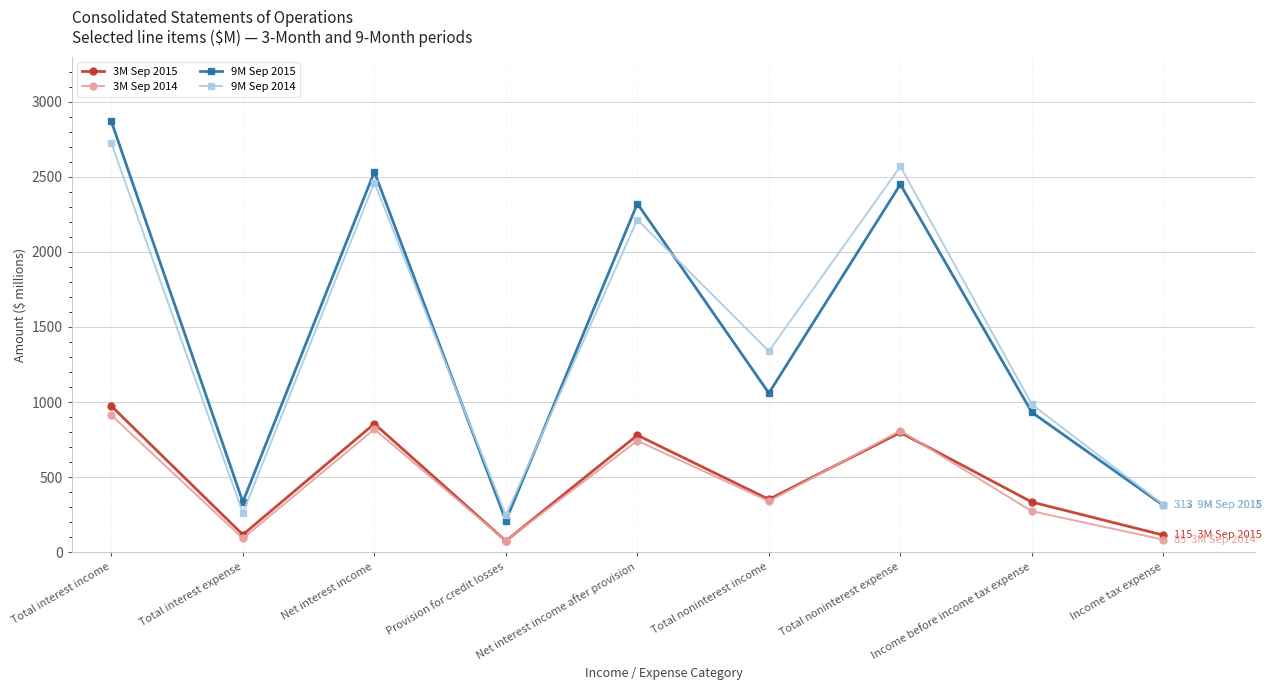

At which category does 9M Sep 2015 reach its first local valley?

Total interest expense